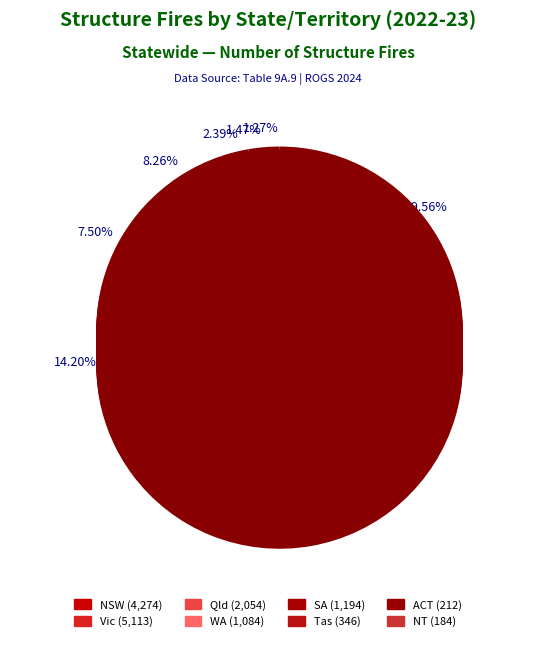

To the nearest percent, what percentage of the pie is WA?

7%